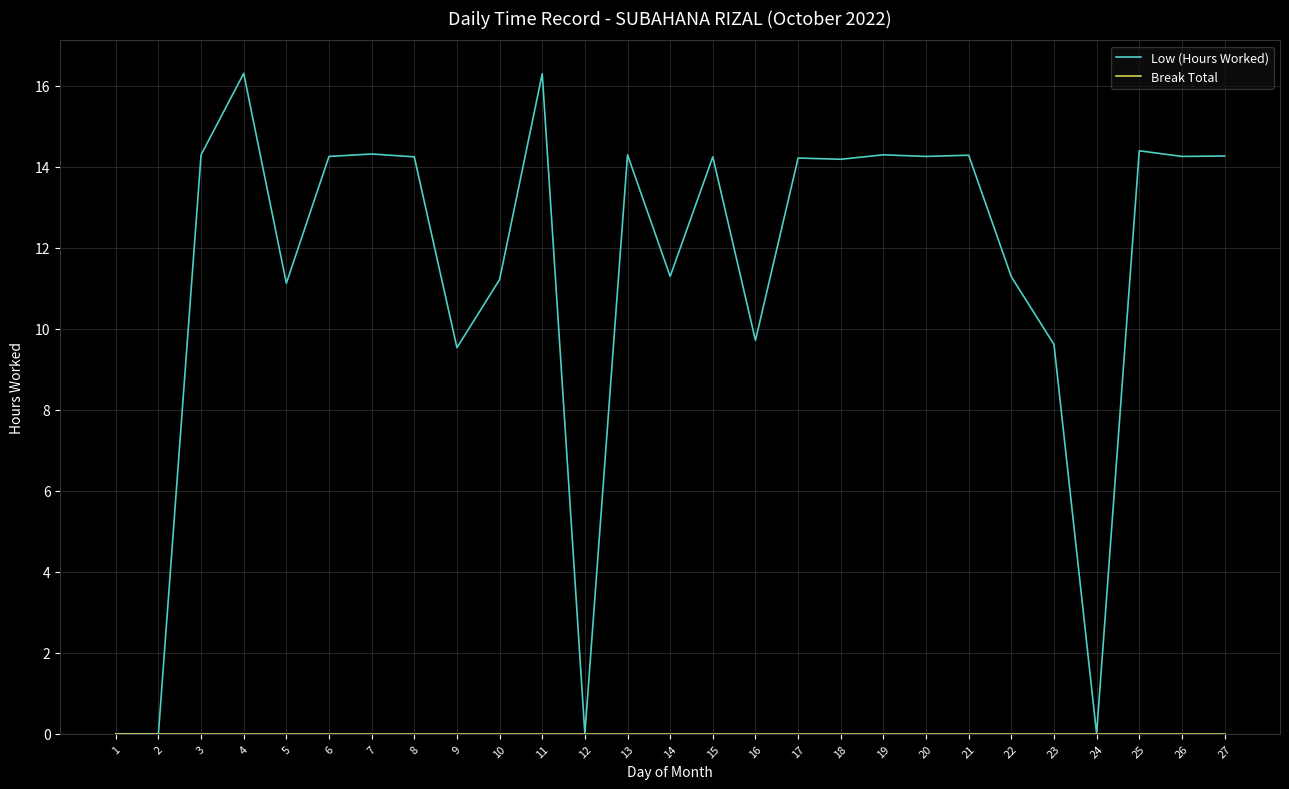

What is the maximum value shown in the chart?

16.3